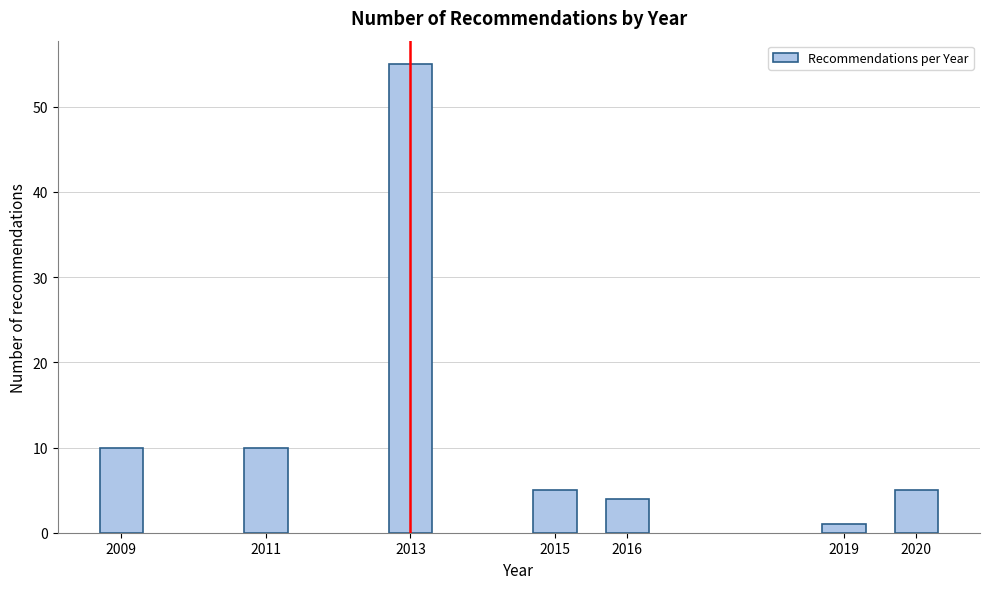

Reading left to right, transcribe all the data shown in this chart.

2009=10	2011=10	2013=55	2015=5	2016=4	2019=1	2020=5